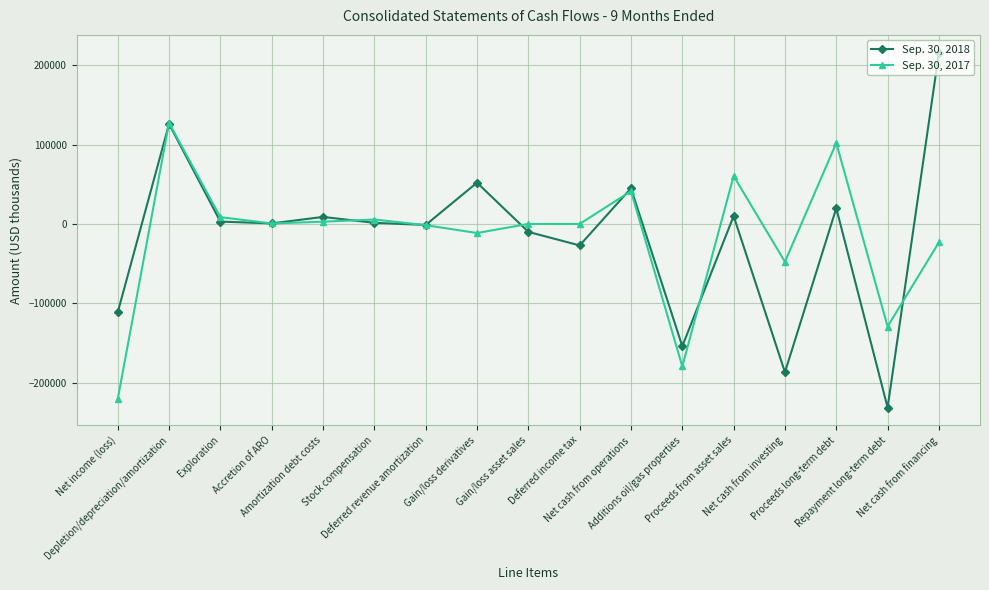

What is the smallest value displayed?

-231000